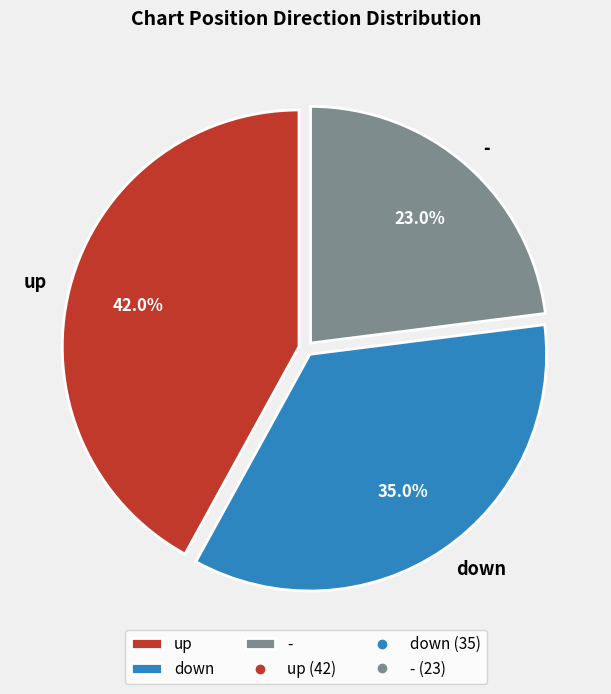

To the nearest percent, what is the combined percentage of - and down?

58%